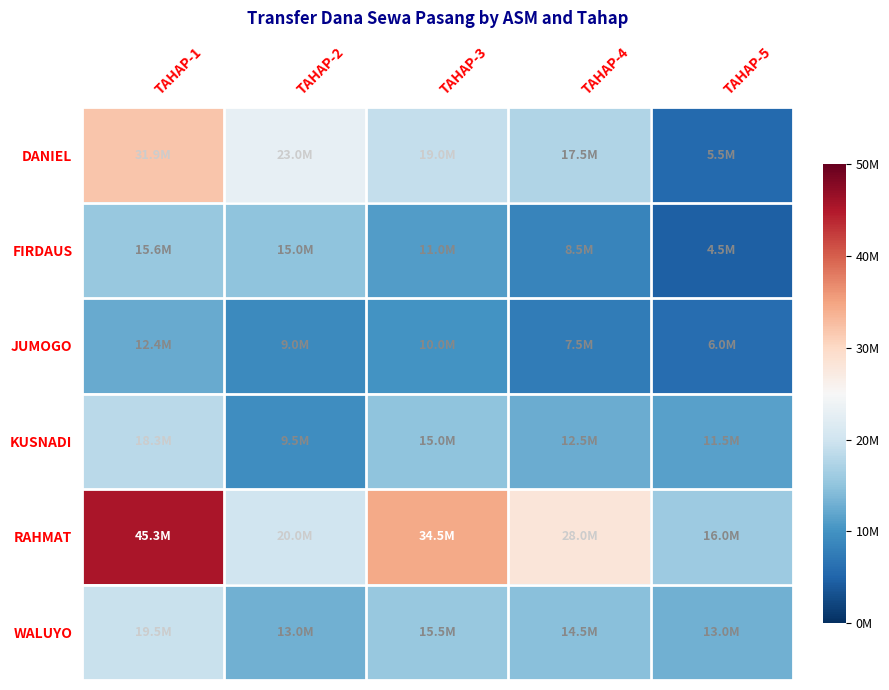

At which category is the sum across all series the highest?

TAHAP-1